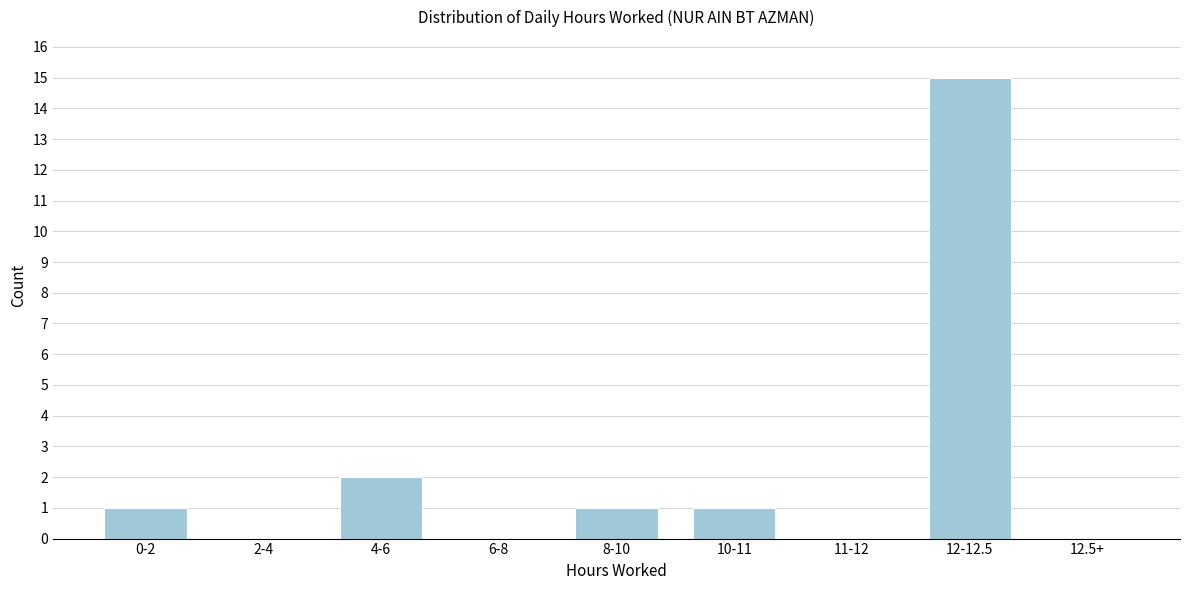

Reading left to right, what are all the values shown in this chart?

0-2=1	2-4=0	4-6=2	6-8=0	8-10=1	10-11=1	11-12=0	12-12.5=15	12.5+=0